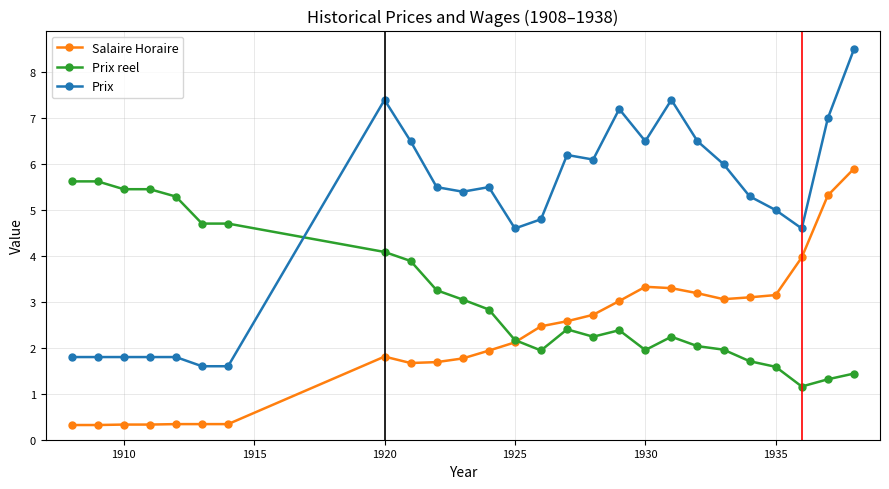

True or false: Prix and Salaire Horaire intersect in this chart.

False